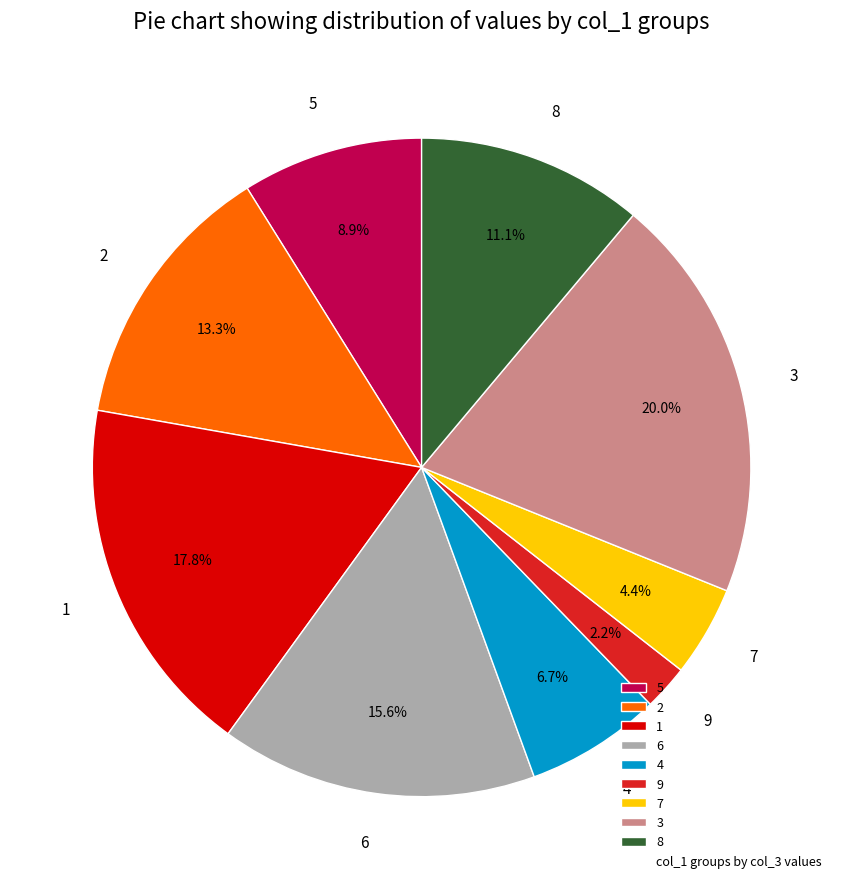

Which slice is the smallest?

9